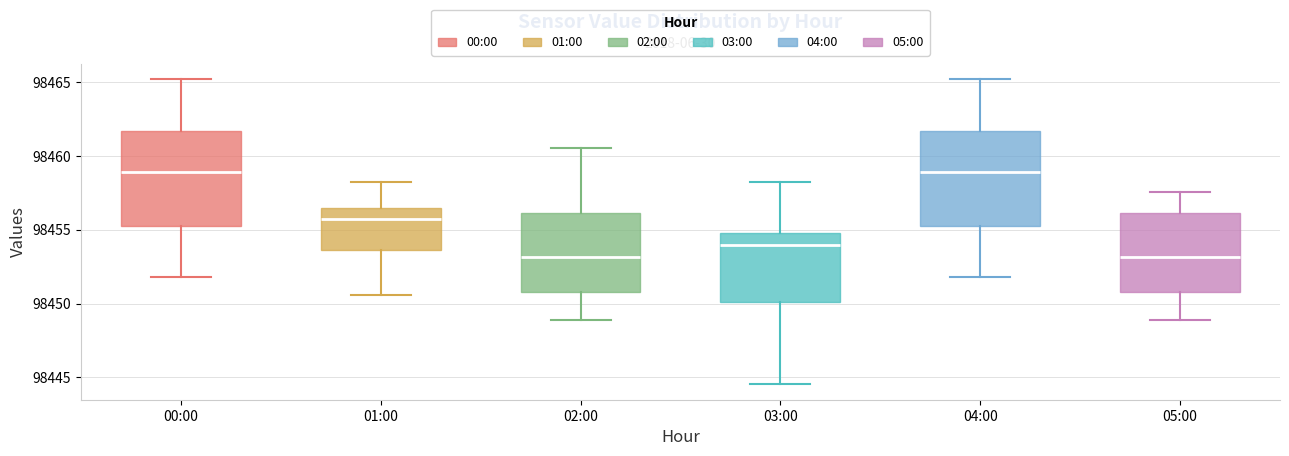

Reading left to right, read every box against the y-axis: the position of its median line, the range the box covers, and the ends of its whiskers. The values are not printed on the chart, so give them approximately, as read against the axis.

00:00: median 98459.0, box 98455.5 to 98461.5, whiskers 98452.0 to 98465.0
01:00: median 98455.5, box 98453.5 to 98456.5, whiskers 98450.5 to 98458.5
02:00: median 98453.0, box 98451.0 to 98456.0, whiskers 98449.0 to 98460.5
03:00: median 98454.0, box 98450.0 to 98455.0, whiskers 98444.5 to 98458.5
04:00: median 98459.0, box 98455.5 to 98461.5, whiskers 98452.0 to 98465.0
05:00: median 98453.0, box 98451.0 to 98456.0, whiskers 98449.0 to 98457.5